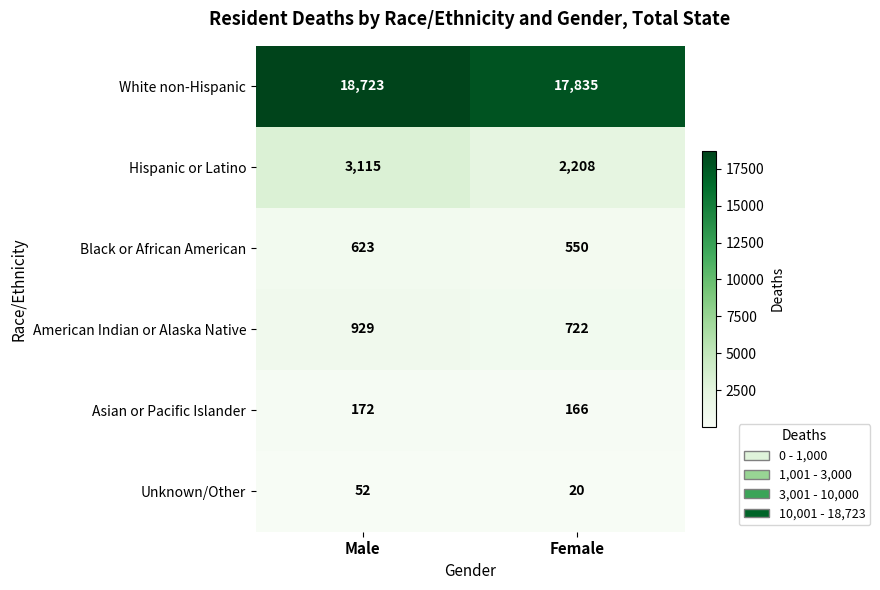

Which series has the widest spread of values?

Hispanic or Latino